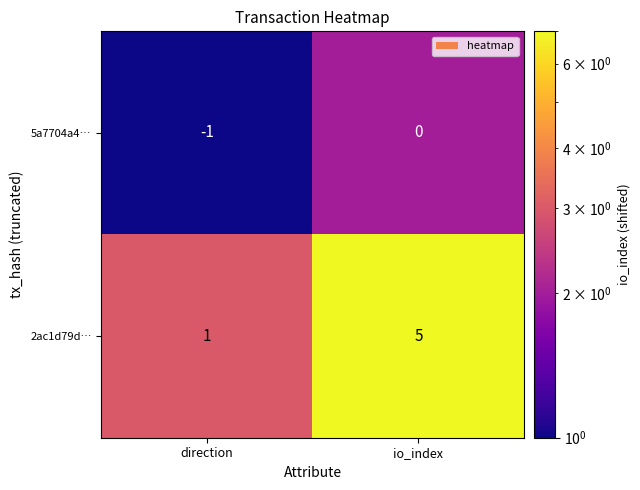

At how many categories does at least one series exceed 4?

1